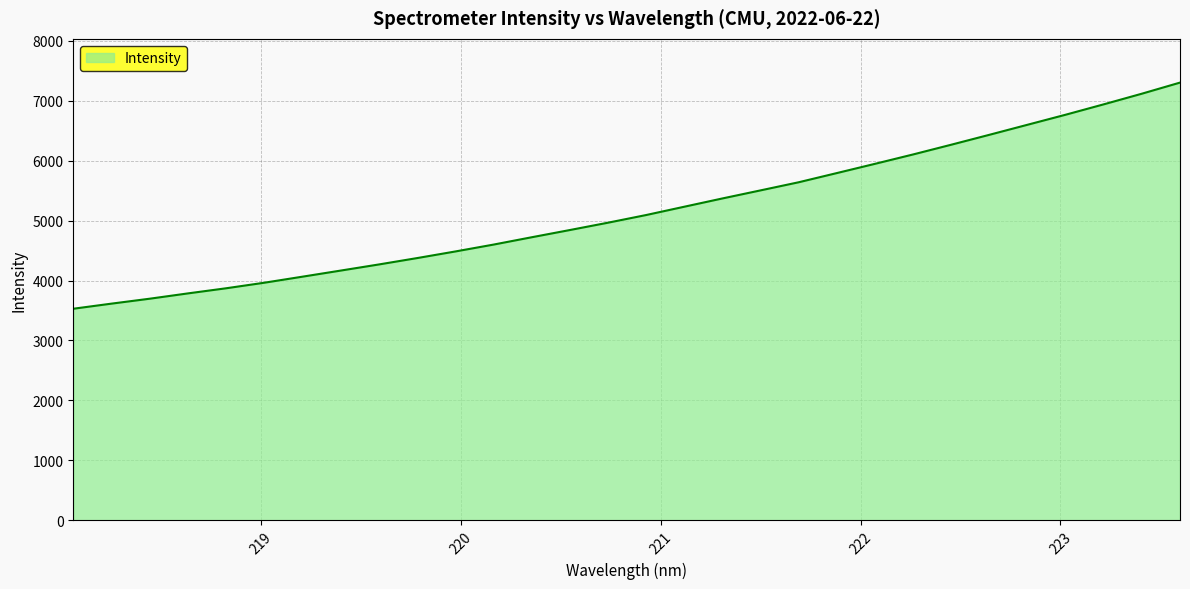

What is the sum of all values?

155086.0